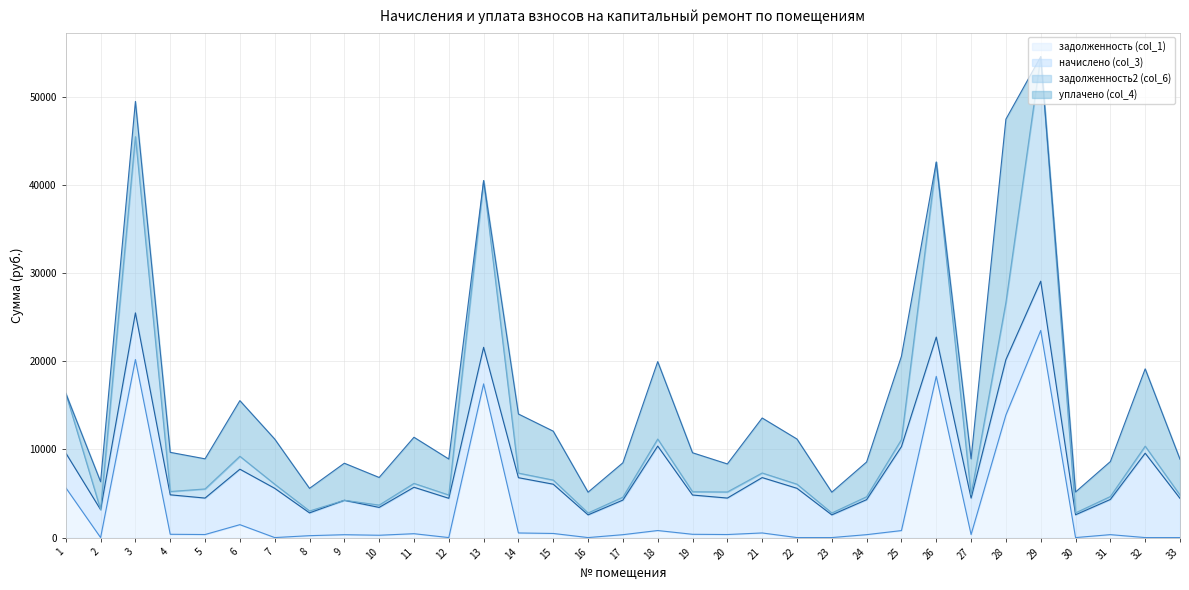

True or false: задолженность (col_1) and задолженность2 (col_6) cross at least once.

False